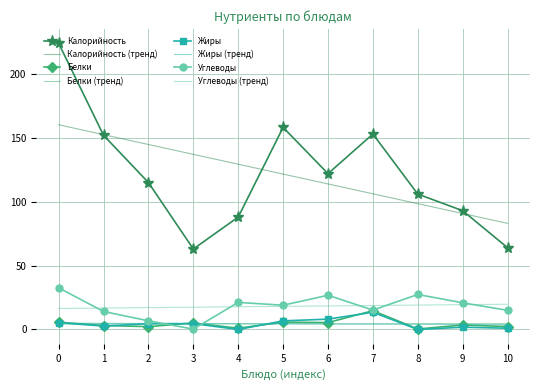

What is the maximum value shown in the chart?

224.0